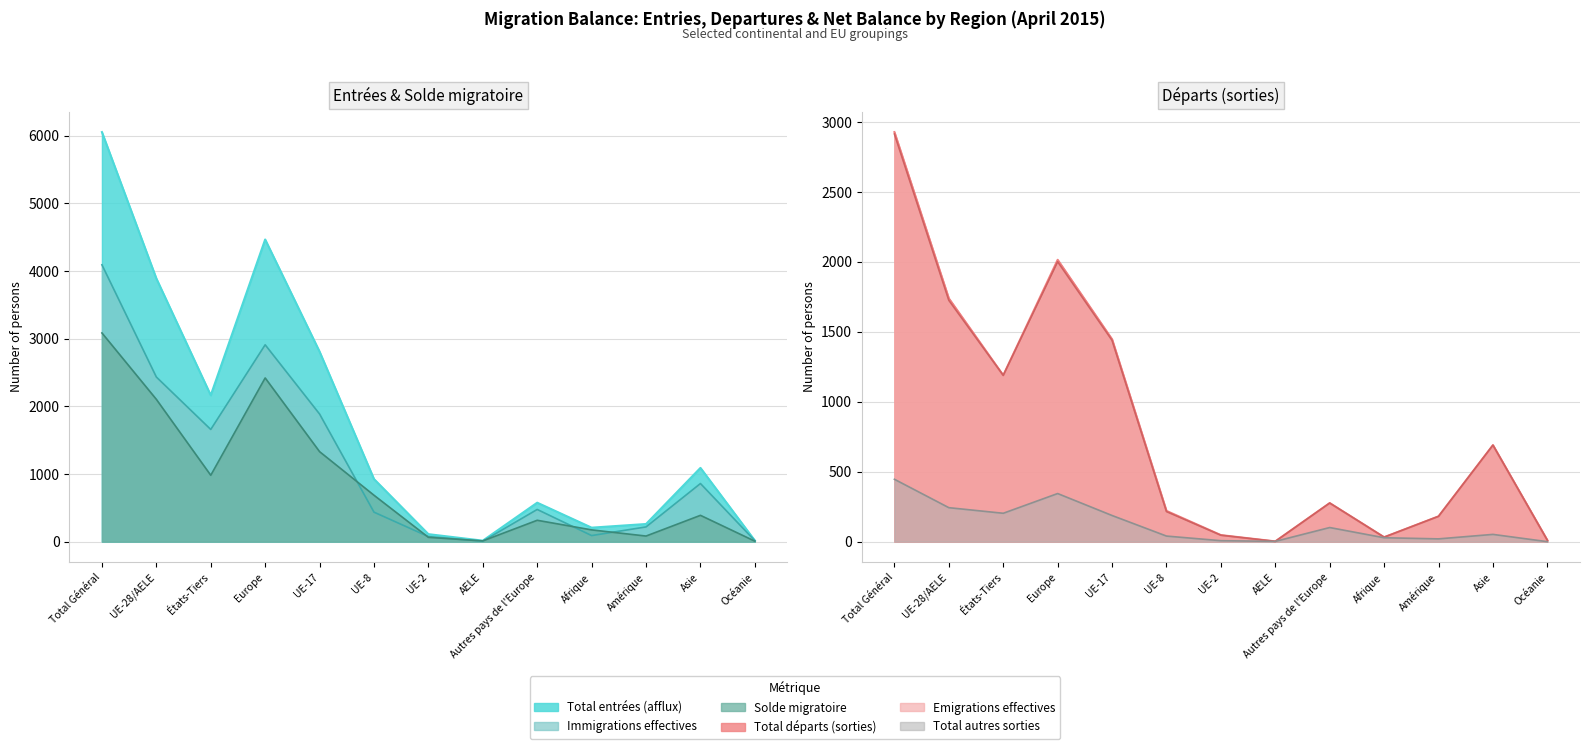

Count the number of data series in this chart.

6